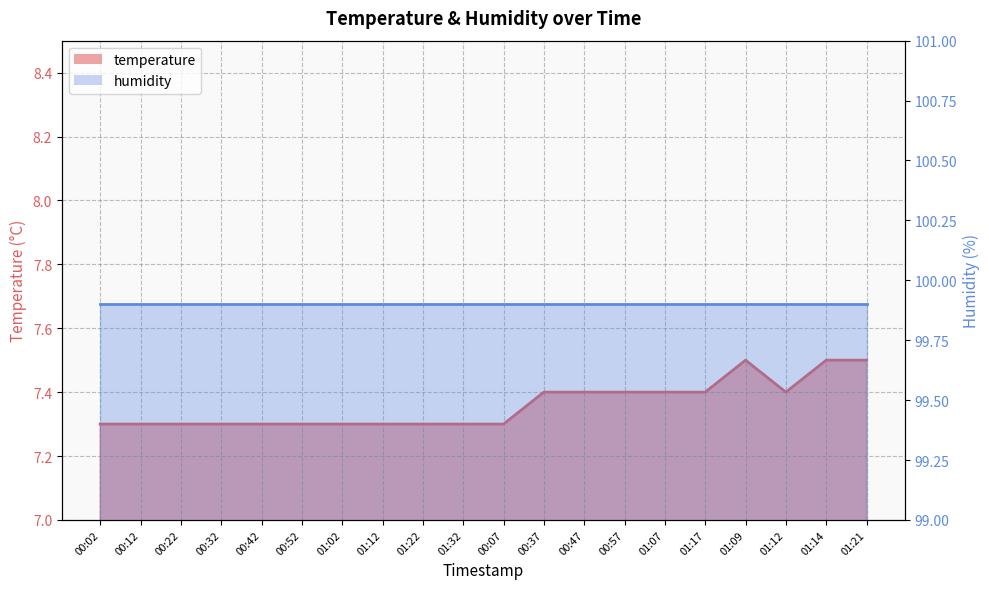

List the labels in order of value, largest first.

01:09, 01:14, 01:21, 00:37, 00:47, 00:57, 01:07, 01:17, 01:12, 00:02, 00:12, 00:22, 00:32, 00:42, 00:52, 01:02, 01:12, 01:22, 01:32, 00:07